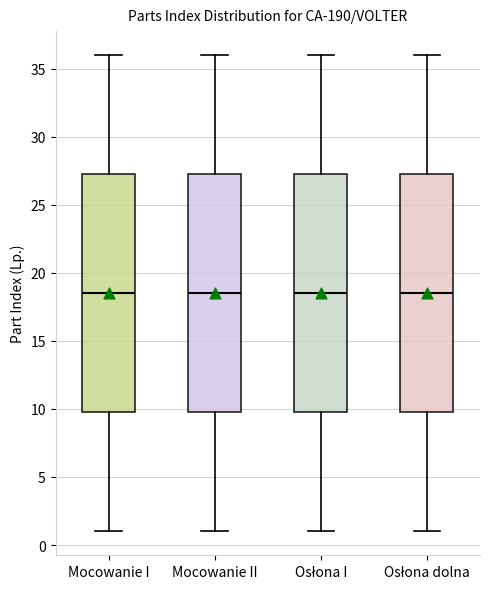

Where does the median line of the box for Osłona dolna sit on the y-axis? The values are not printed on the chart, so give them approximately, as read against the axis.

18.5